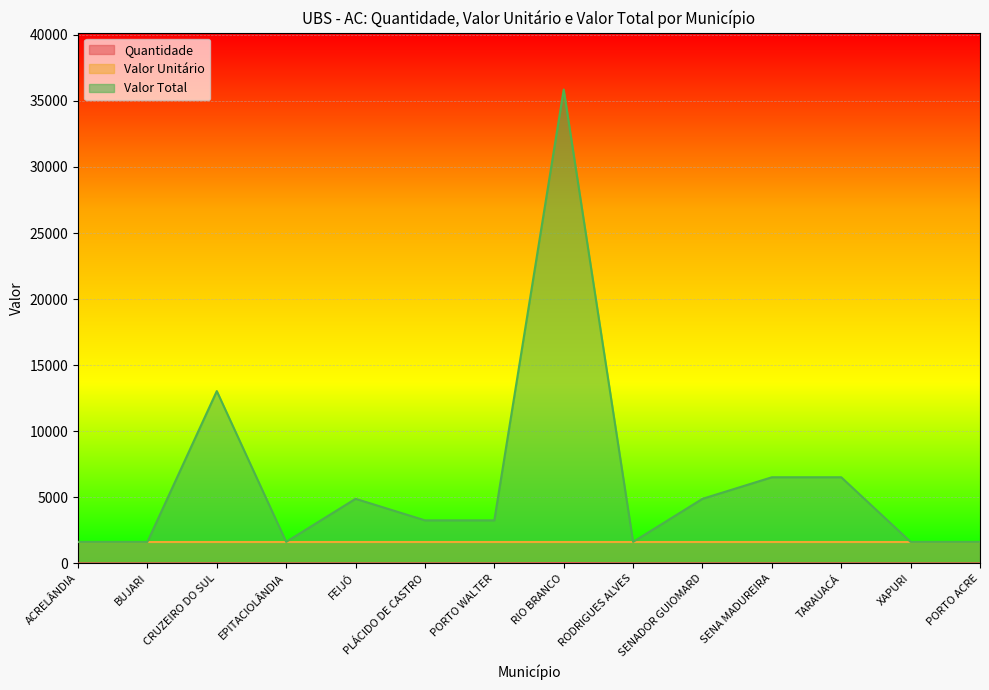

Which series has the largest range (max minus min)?

Valor Total